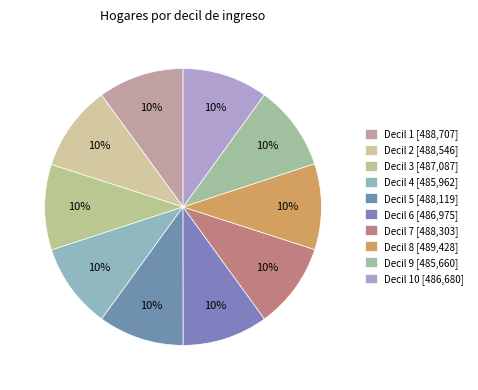

Count the number of slices in the pie.

10